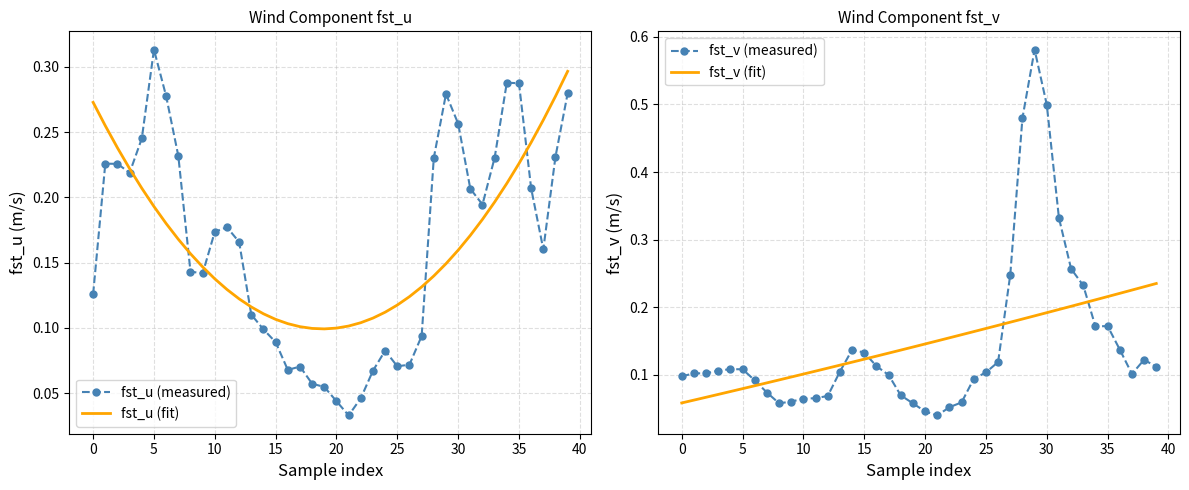

What is the value of the fst_u (measured) point at the 34th from the left?

0.2